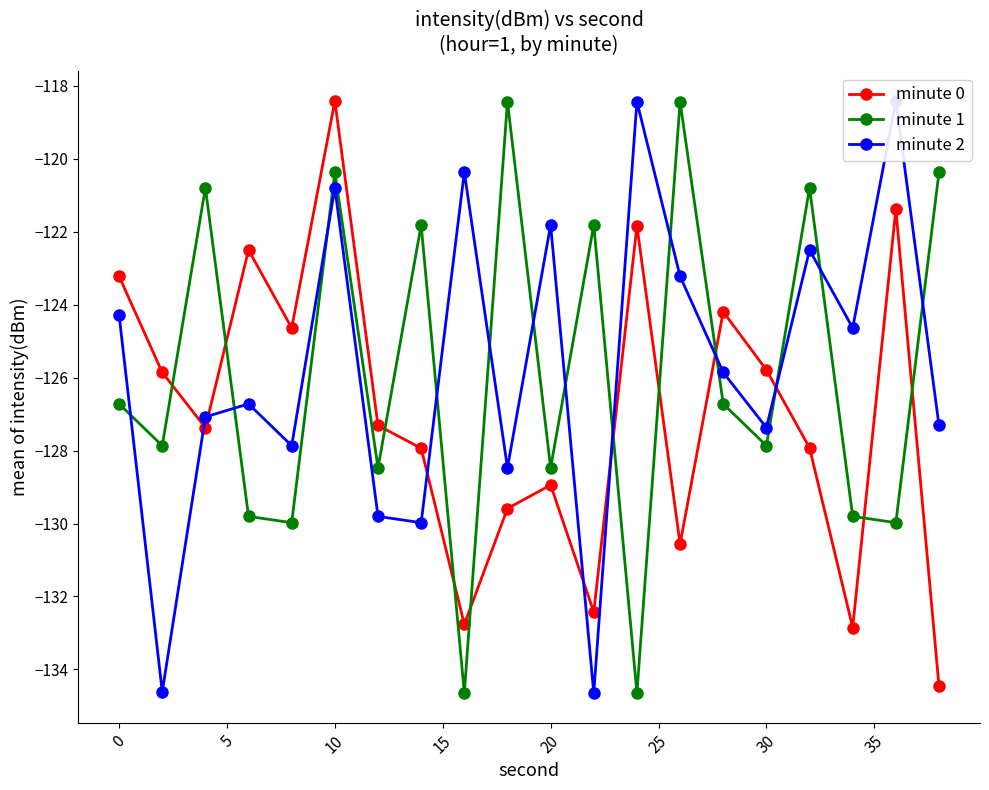

What is the minimum value for minute 1?

-134.6